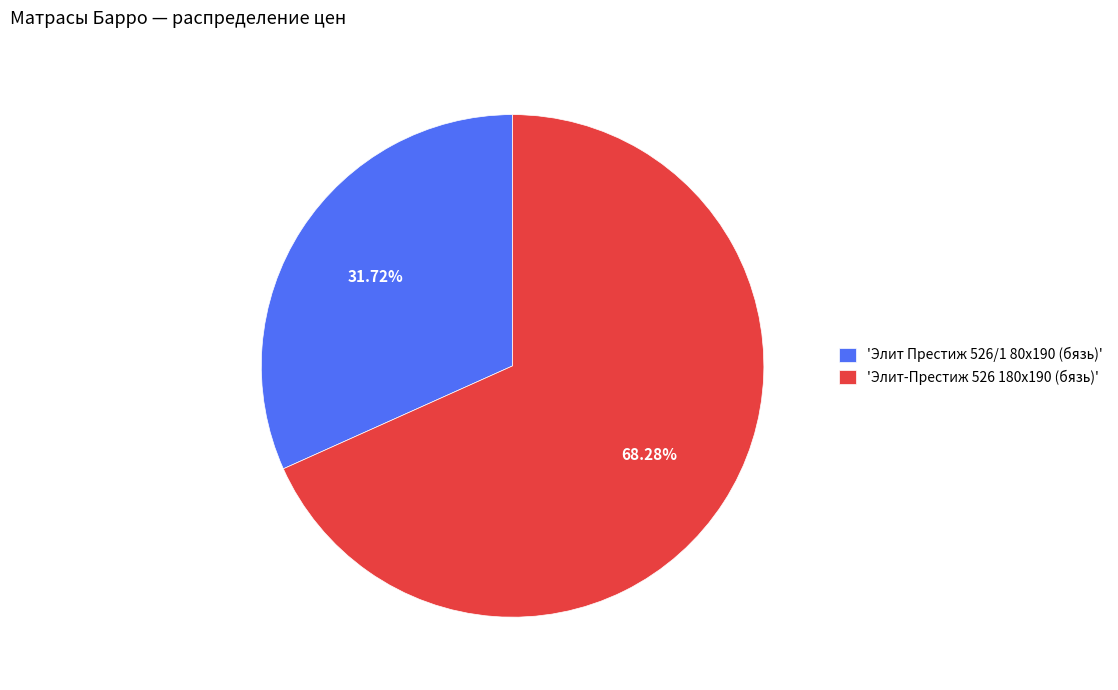

Is there a majority slice in this chart?

Yes